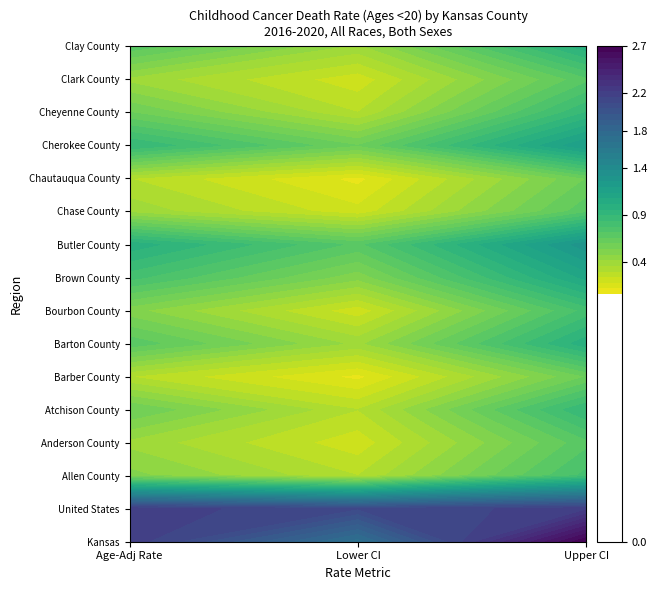

Which series has the largest total across all categories?

Kansas